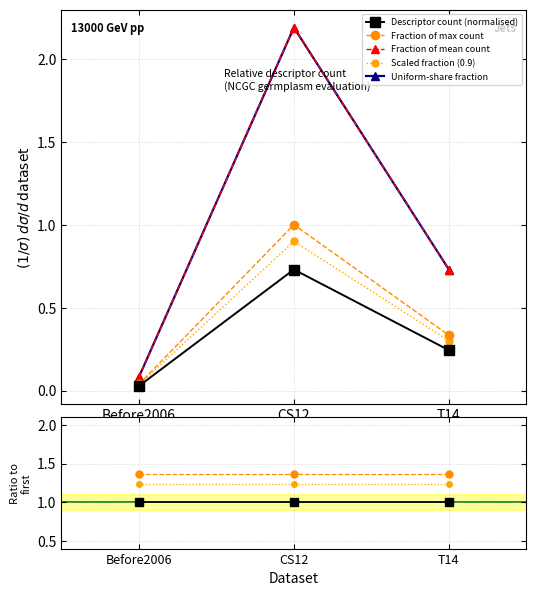

At which label is Fraction of mean count closest to 3?

CS12